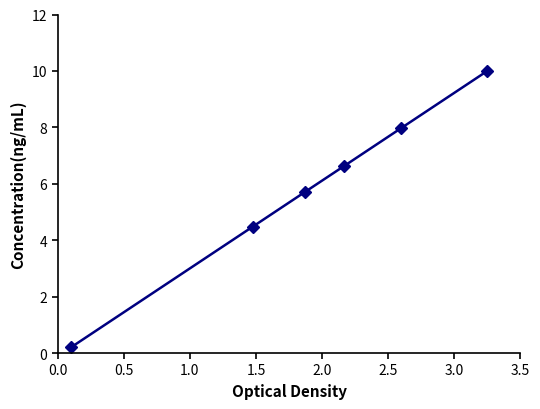

What is the average value?

5.8